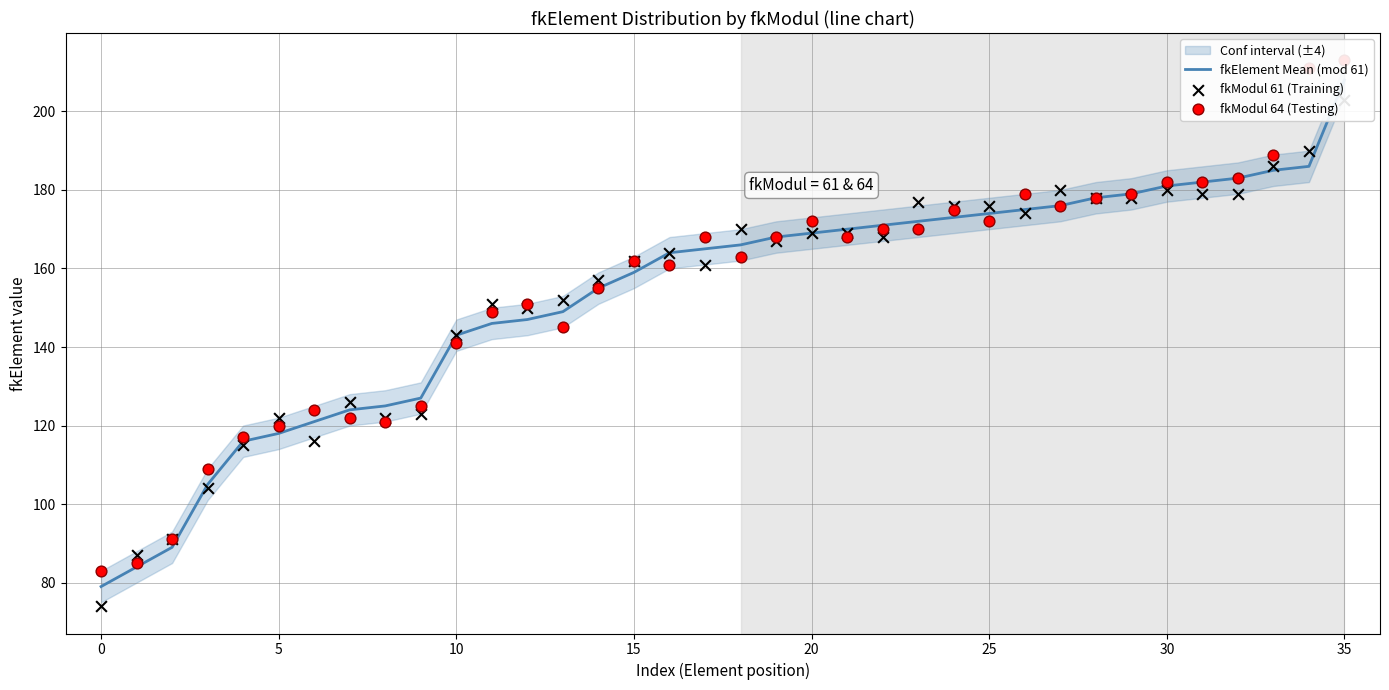

What is the total value across all series at 19?

503